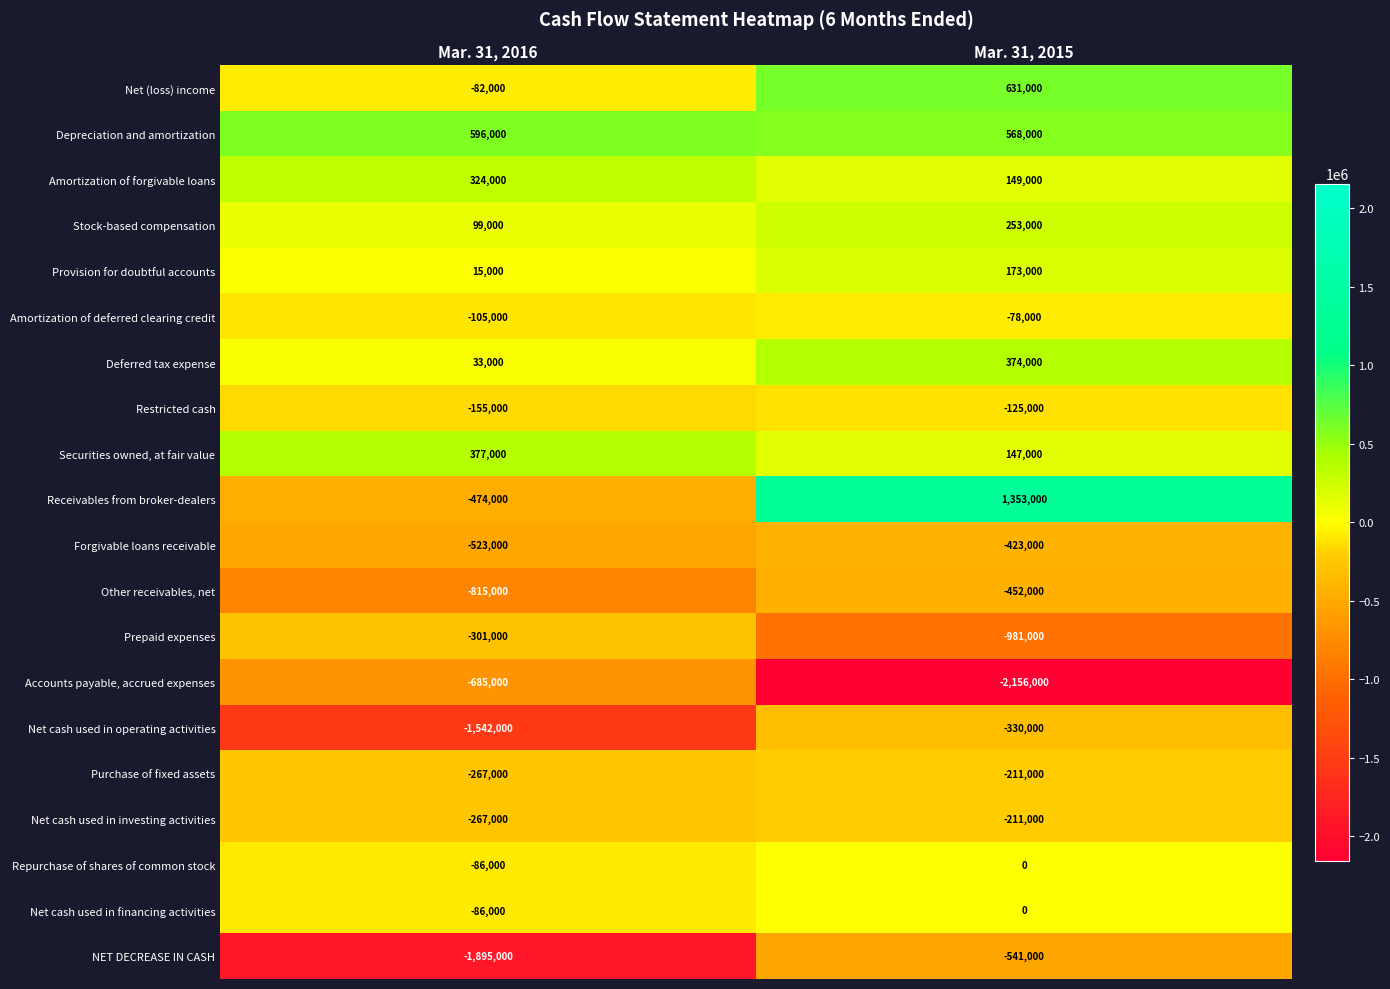

The value of Securities owned, at fair value at Mar. 31, 2016 is 377000. True or false?

True